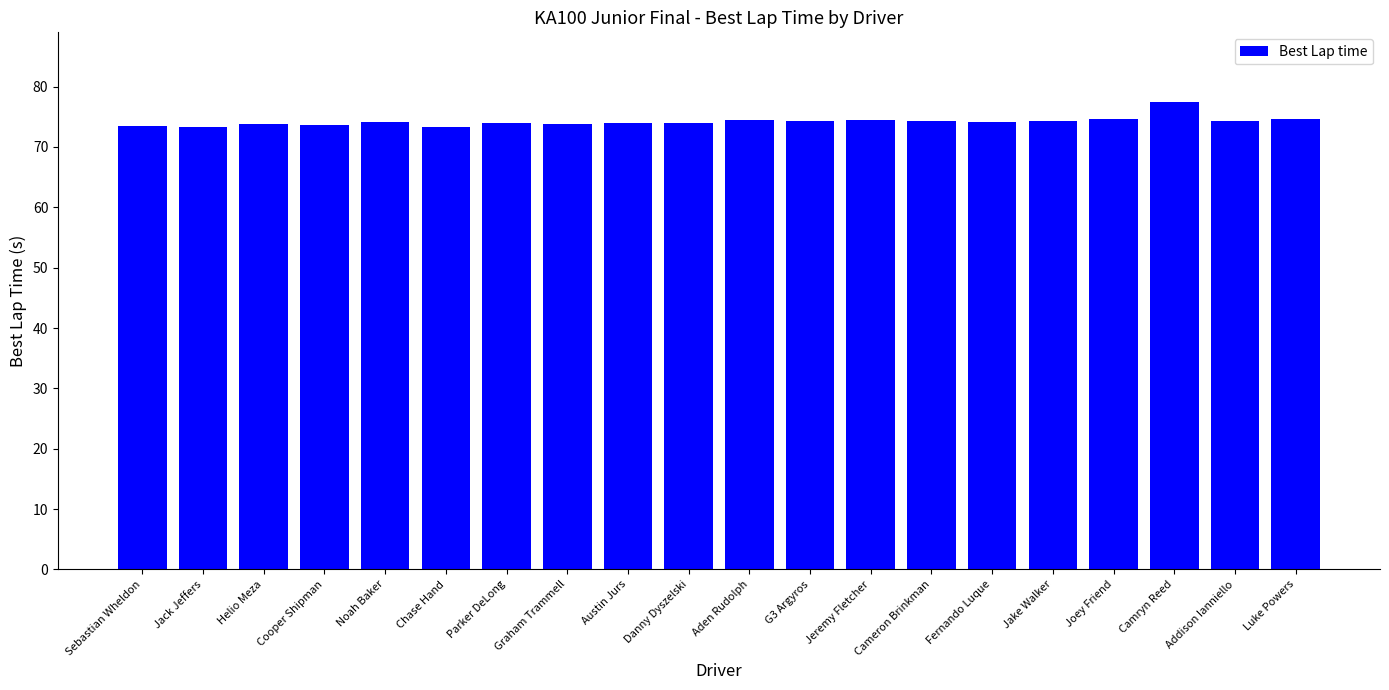

Read the value at Parker DeLong.

73.9